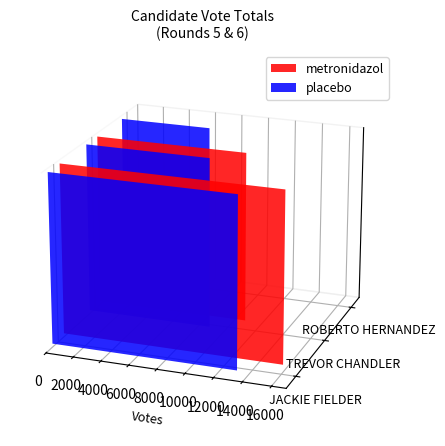

The placebo series shows 12714 at TREVOR CHANDLER. True or false?

False